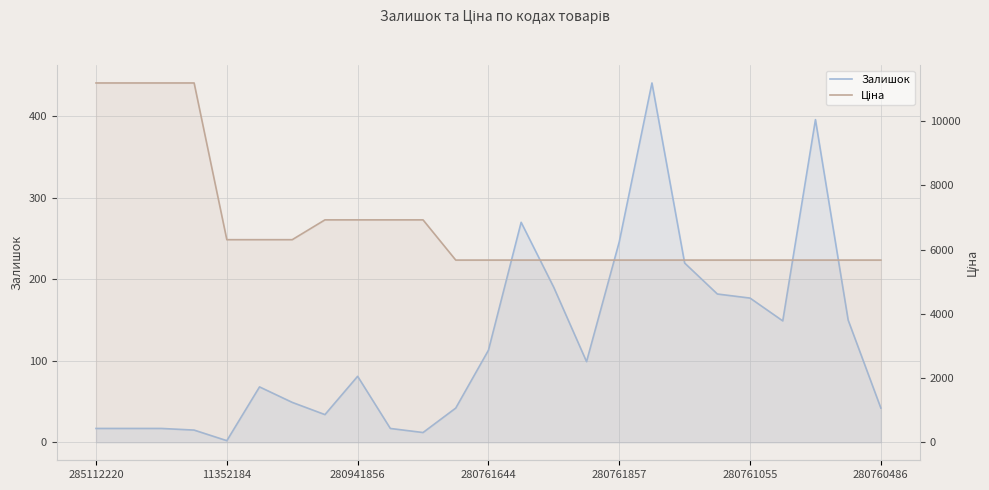

Where is Залишок nearest to the value 221?

18